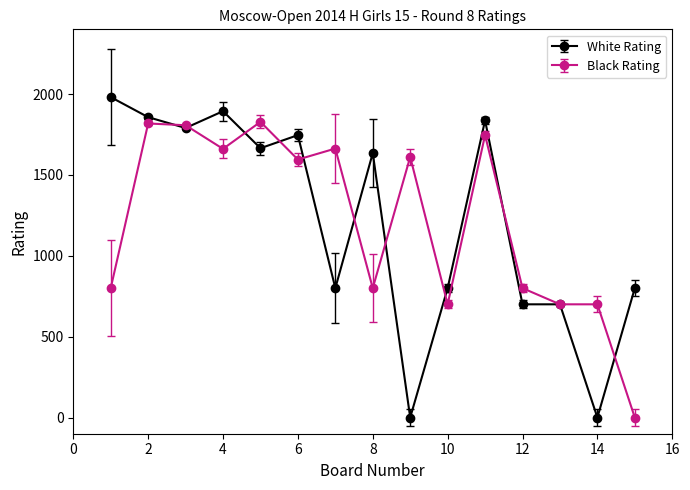

Which series has the largest range (max minus min)?

White Rating